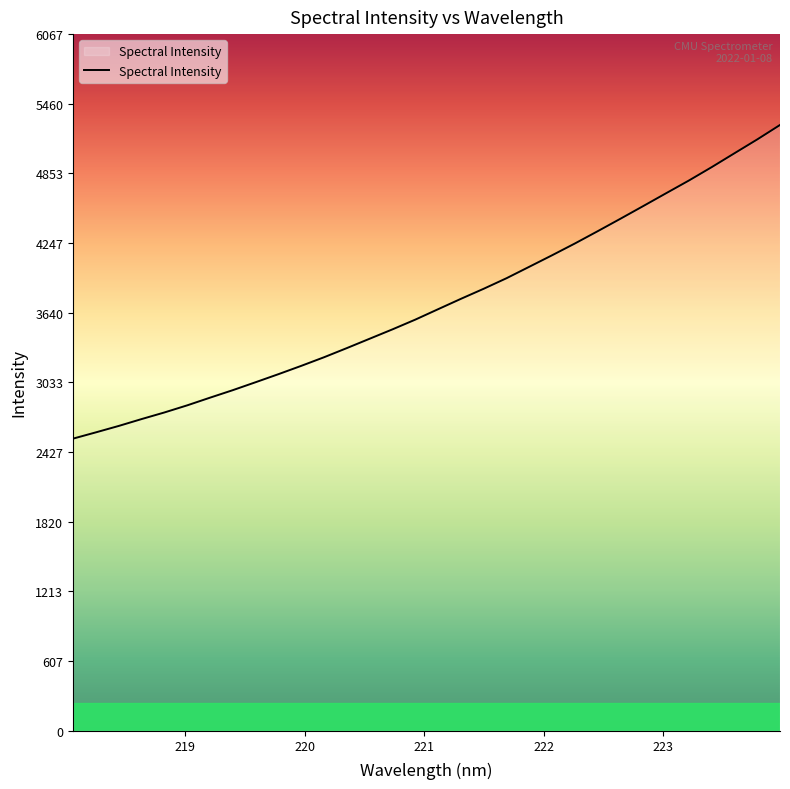

What is the maximum value shown in the chart?

5275.5